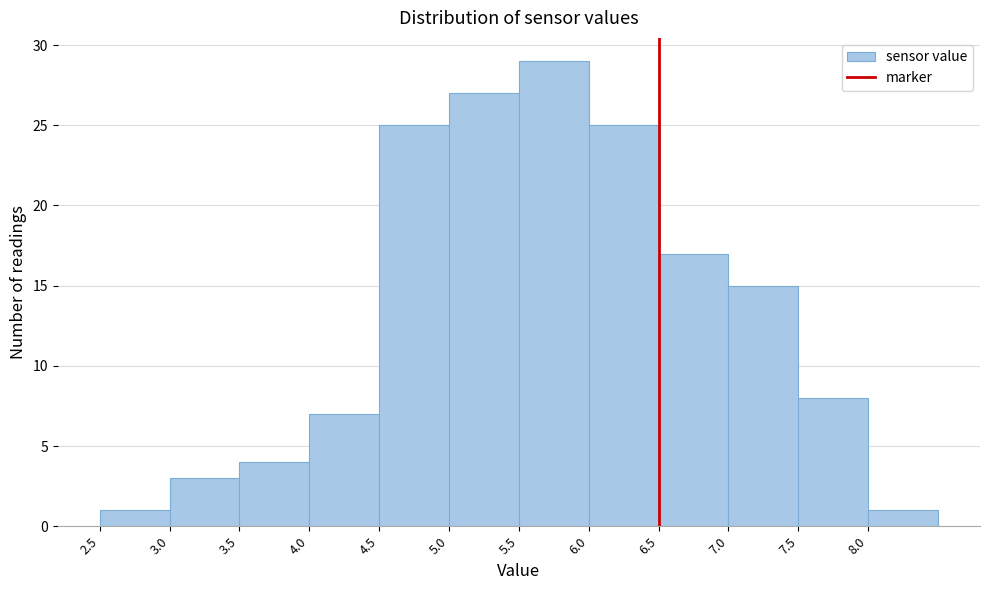

How tall is the bar that spans 7.0 to 7.5 on the x-axis? The values are not printed on the chart, so give them approximately, as read against the axis.

15